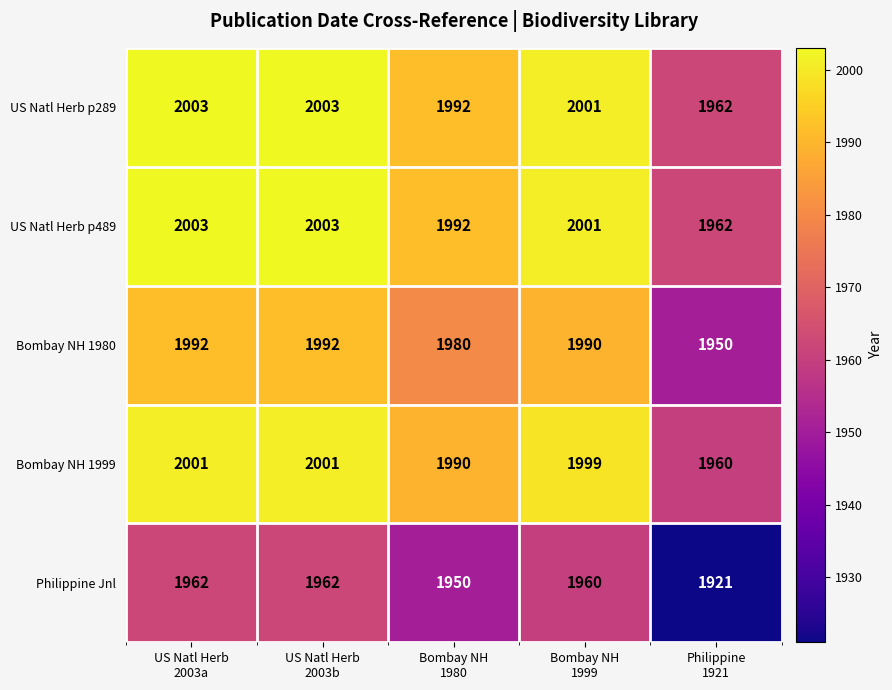

Count the number of data series in this chart.

5